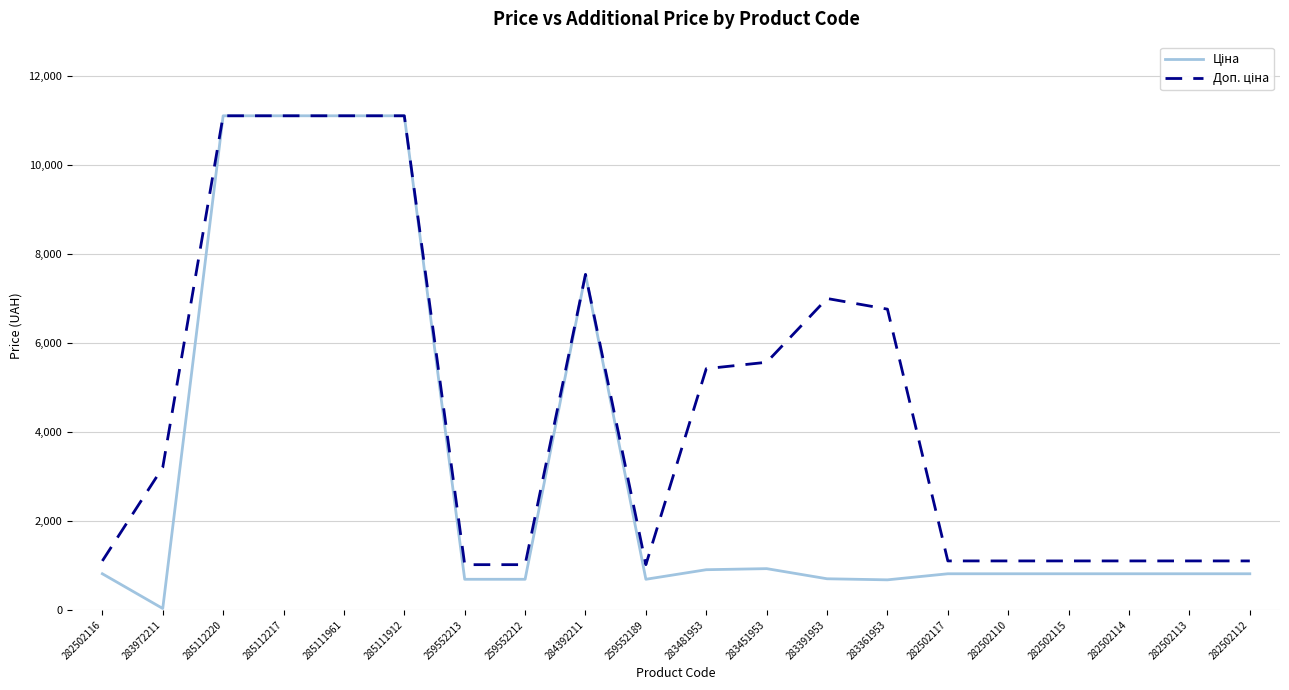

What is the maximum value shown in the chart?

11113.6